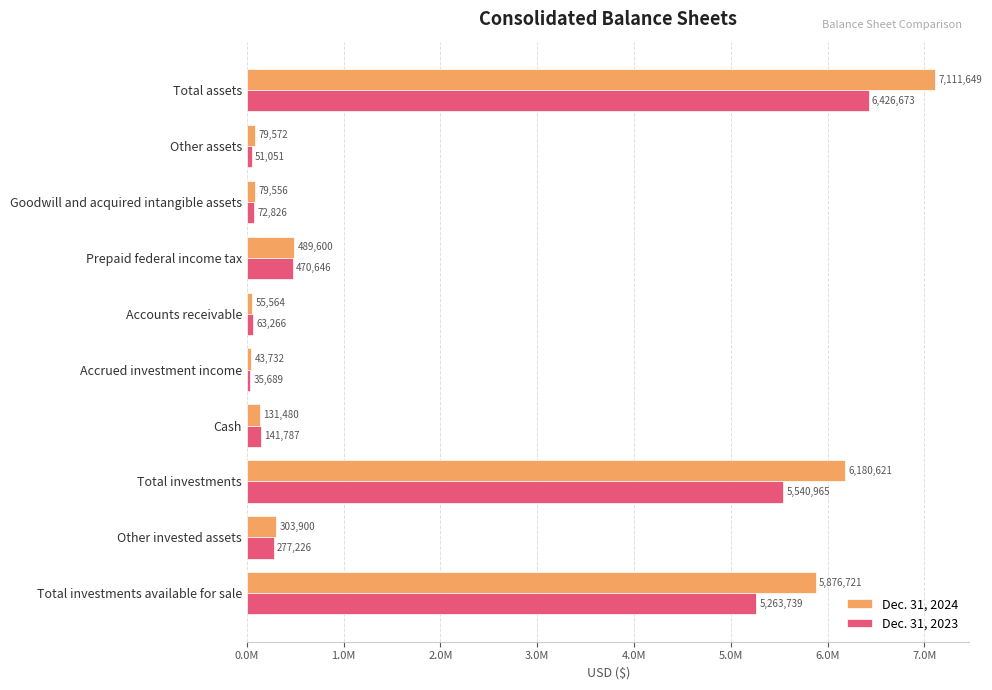

Are the bars grouped side by side (vs. stacked)?

Yes